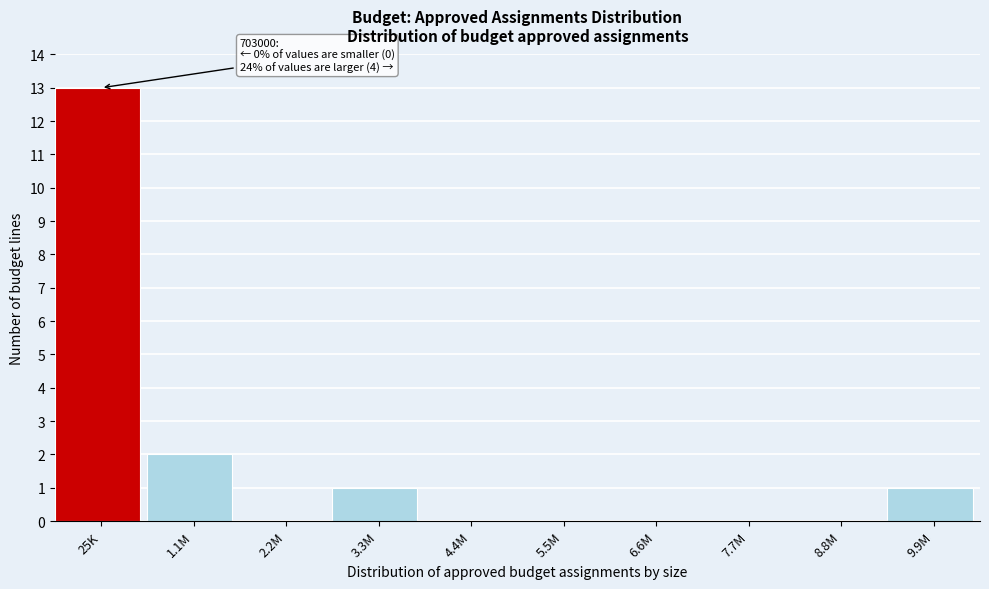

Reading left to right, what are all the values shown in this chart?

25K=13	1.1M=2	2.2M=0	3.3M=1	4.4M=0	5.5M=0	6.6M=0	7.7M=0	8.8M=0	9.9M=1